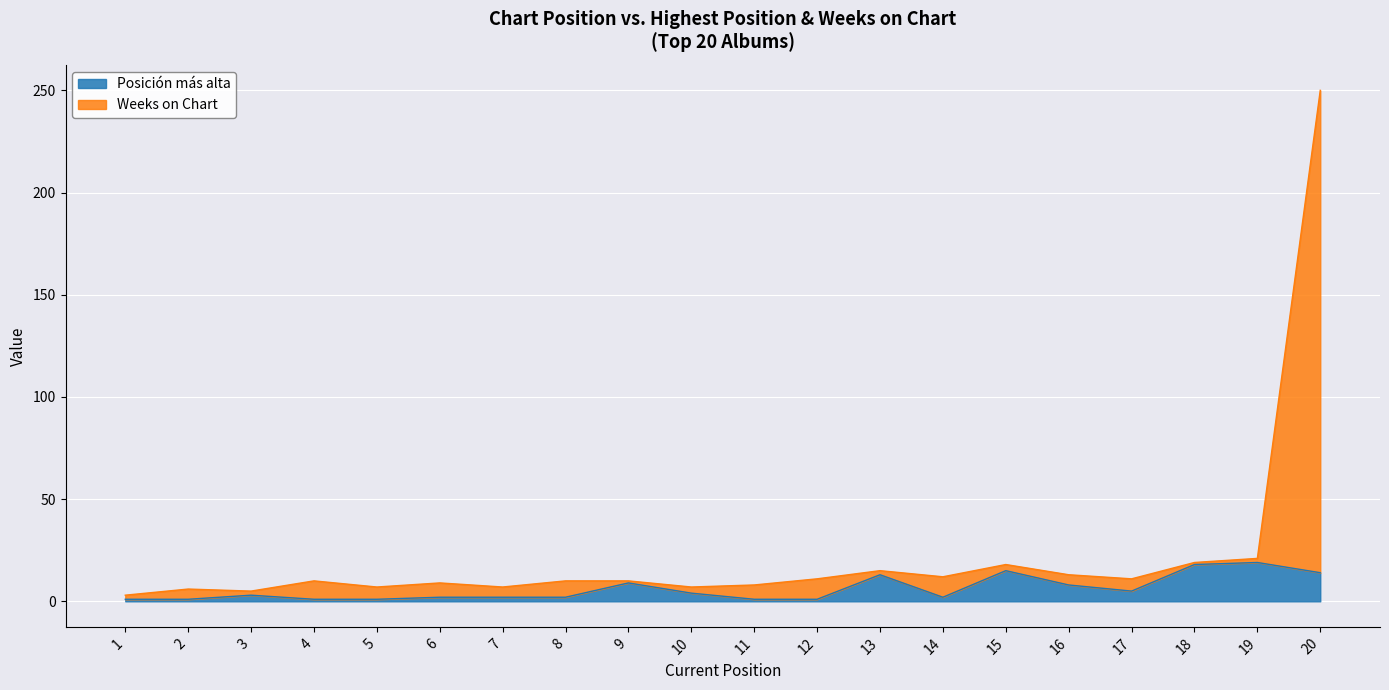

What is the total value across all series at 2?

7